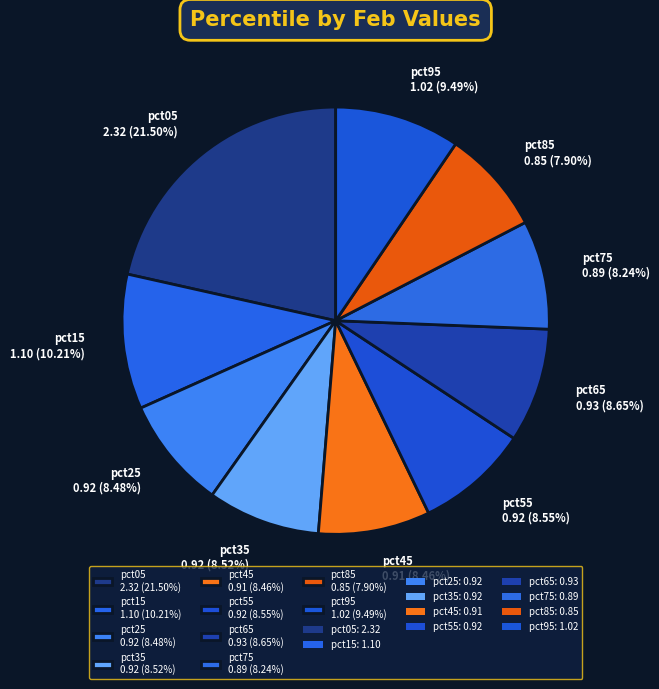

To the nearest percent, what is the combined percentage of pct55 and pct15?

19%